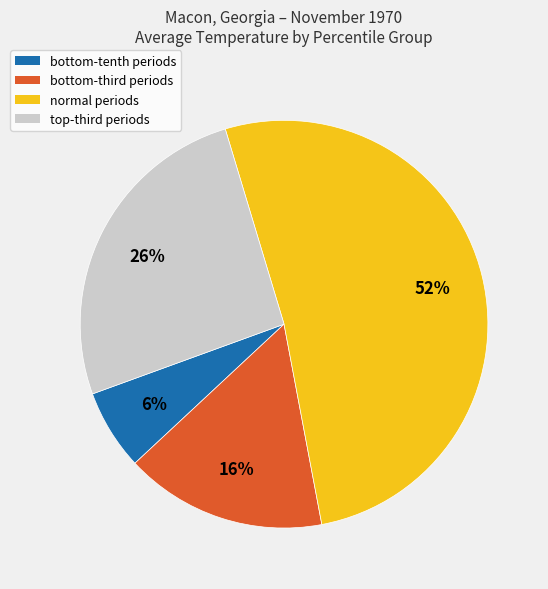

How many slices are in this pie chart?

4